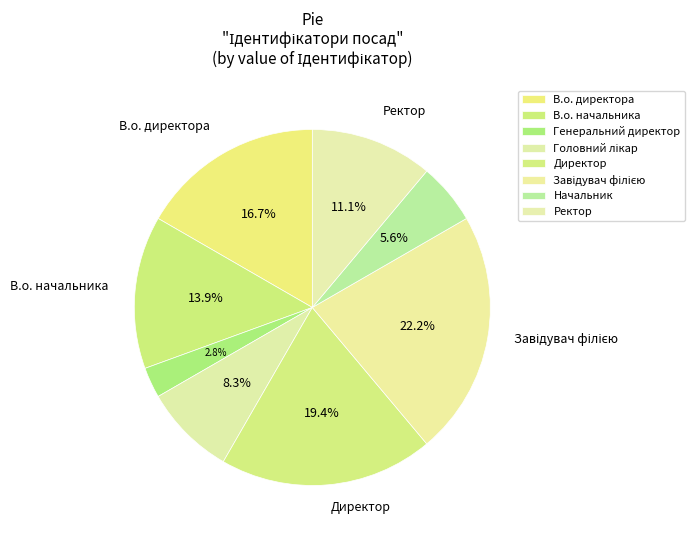

Combined, do Генеральний директор and Ректор account for over 50%?

No